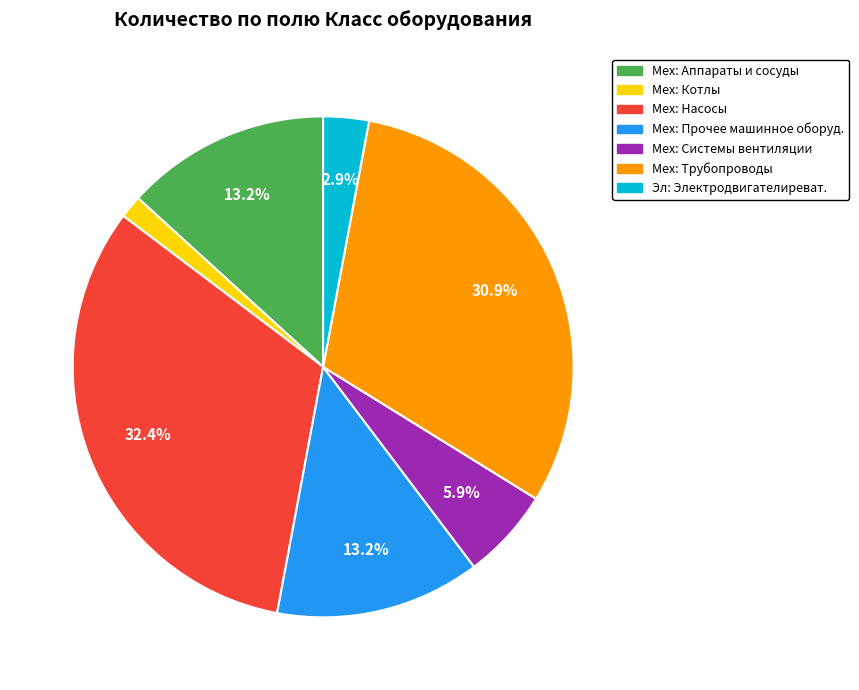

The Мех: Аппараты и сосуды slice represents 6% of the pie. True or false?

False